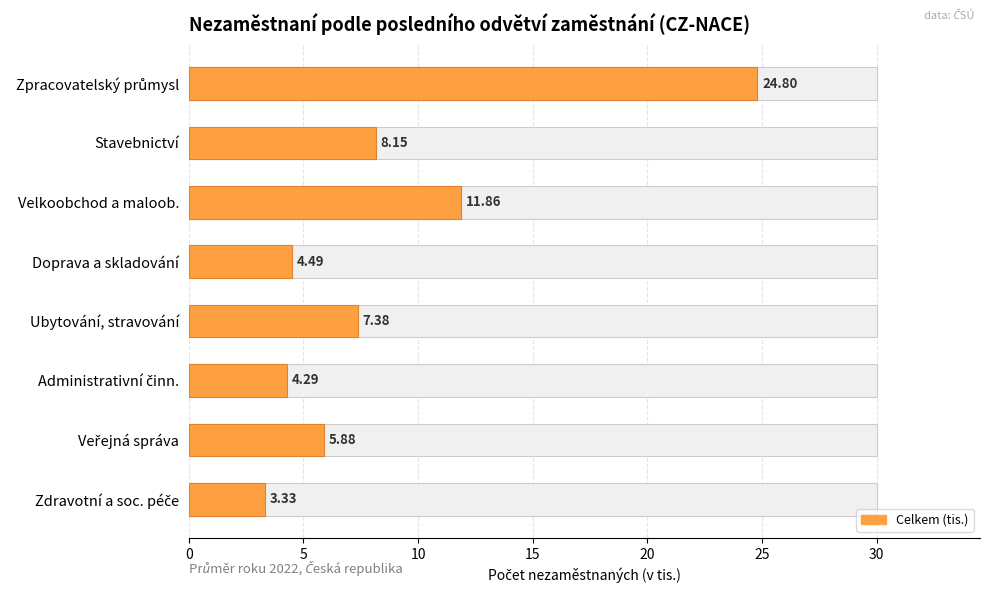

What is the smallest value displayed?

3.3